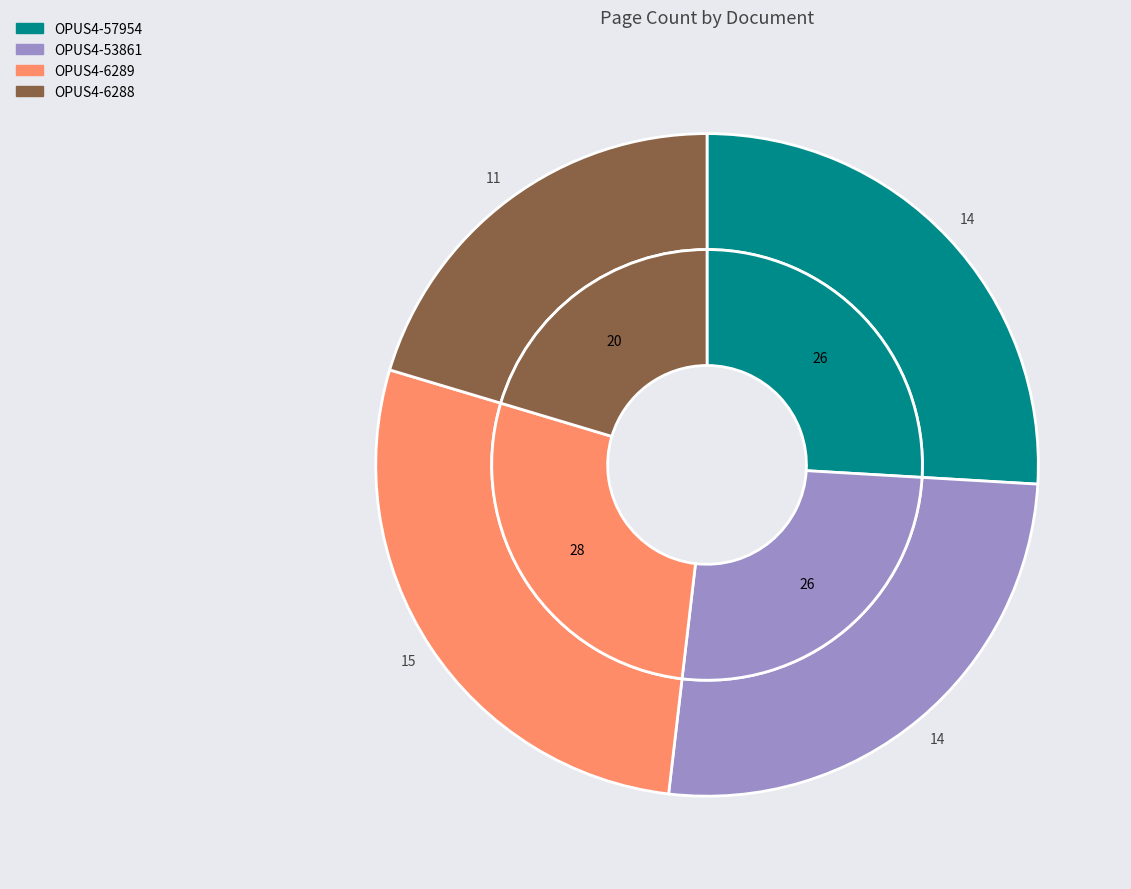

To the nearest percent, what portion does OPUS4-6288 represent?

20%